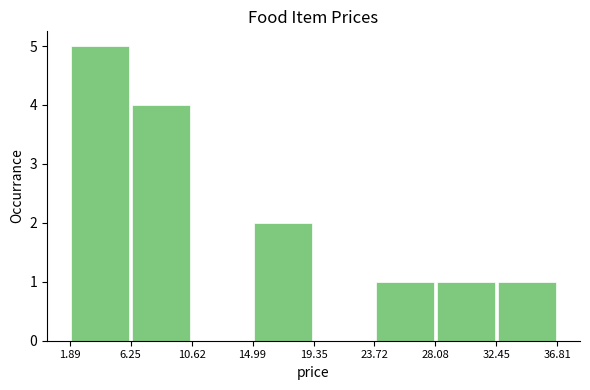

Which range on the x-axis has the tallest bar?

1.89 to 6.25